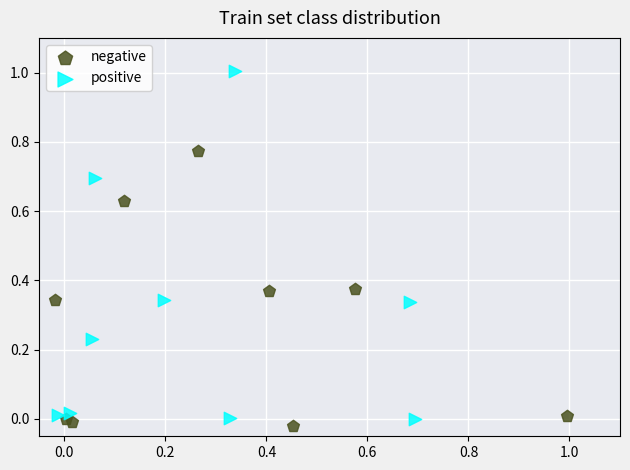

Which series contains the lowest Y value?

negative